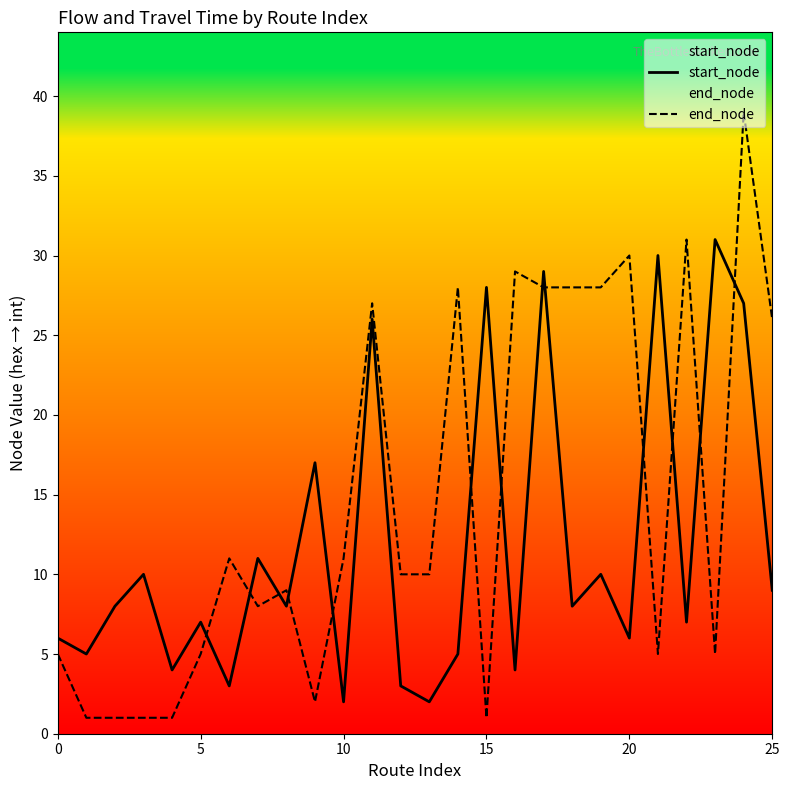

Reading left to right, extract all data points from this chart.

start_node: 6	5	8	10	4	7	3	11	8	17	2	26	3	2	5	28	4	29	8	10	6	30	7	31	27	9
end_node: 5	1	1	1	1	5	11	8	9	2	11	27	10	10	28	1	29	28	28	28	30	5	31	5	39	26